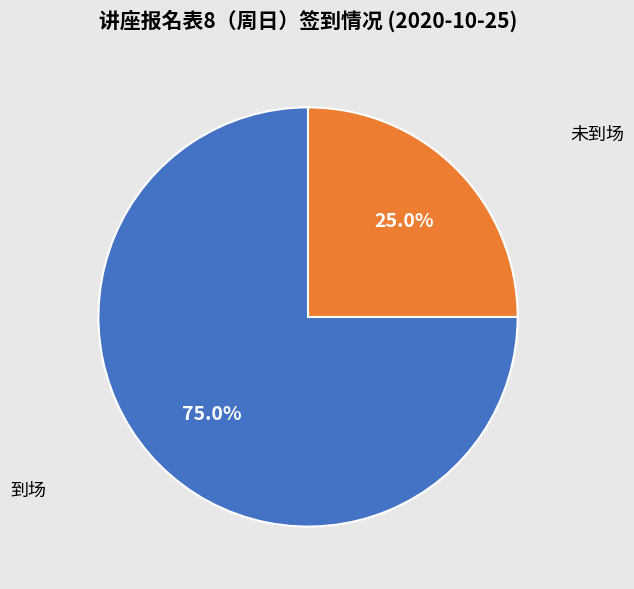

Approximately how many times larger is the value at 到场 compared to 未到场?

3.0